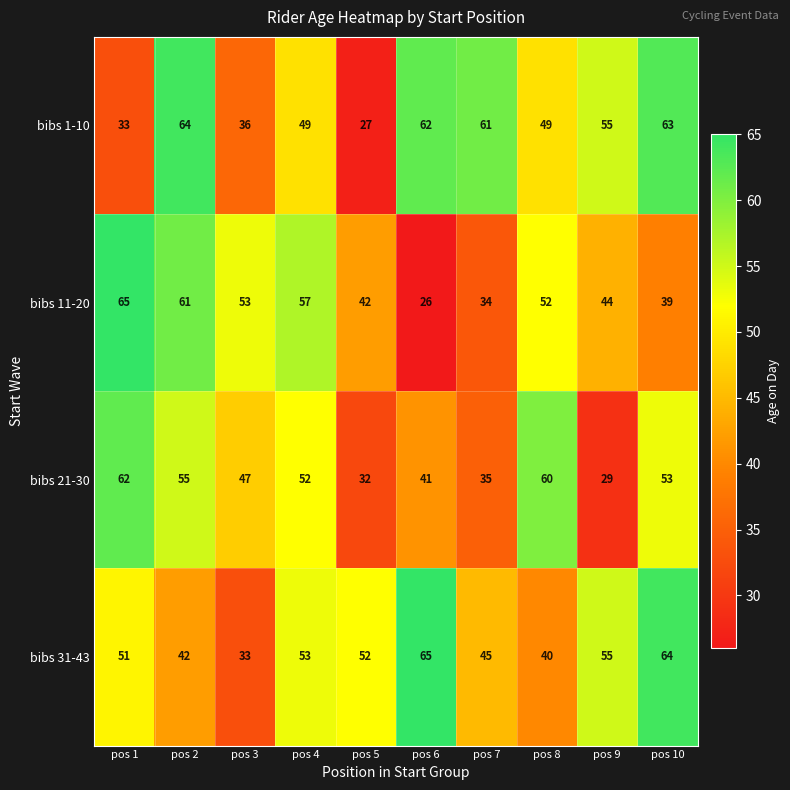

Which series has the widest spread of values?

bibs 11-20